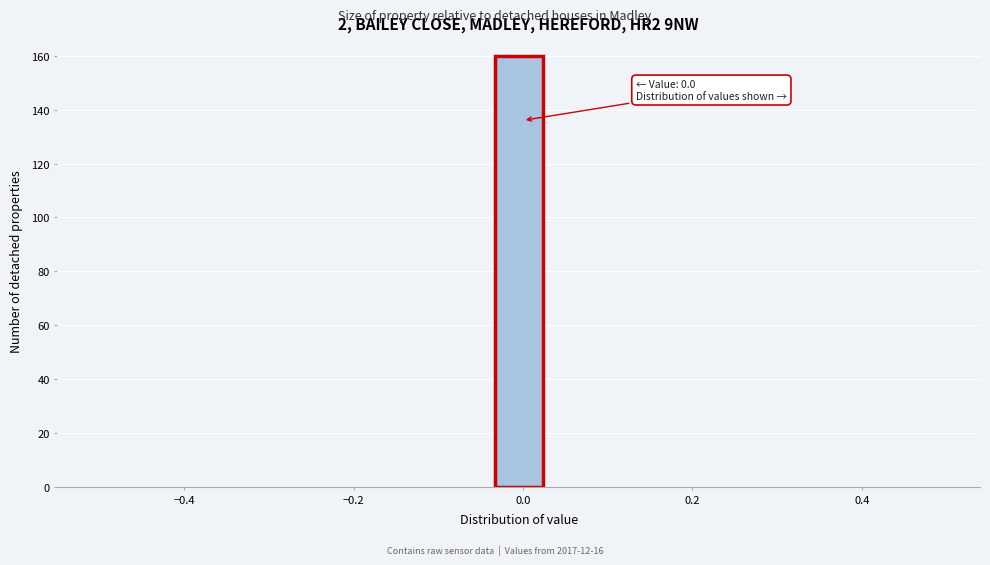

Read against the x-axis, roughly where is the centre of the tallest bar?

0.00